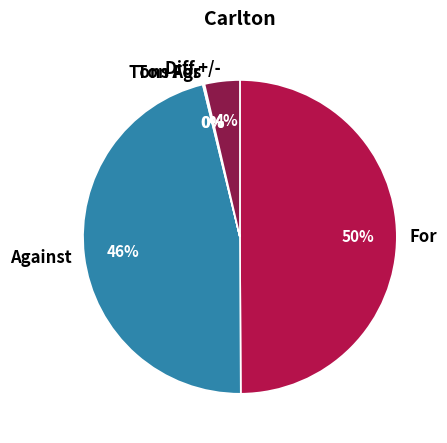

What is the largest slice in the pie chart?

For